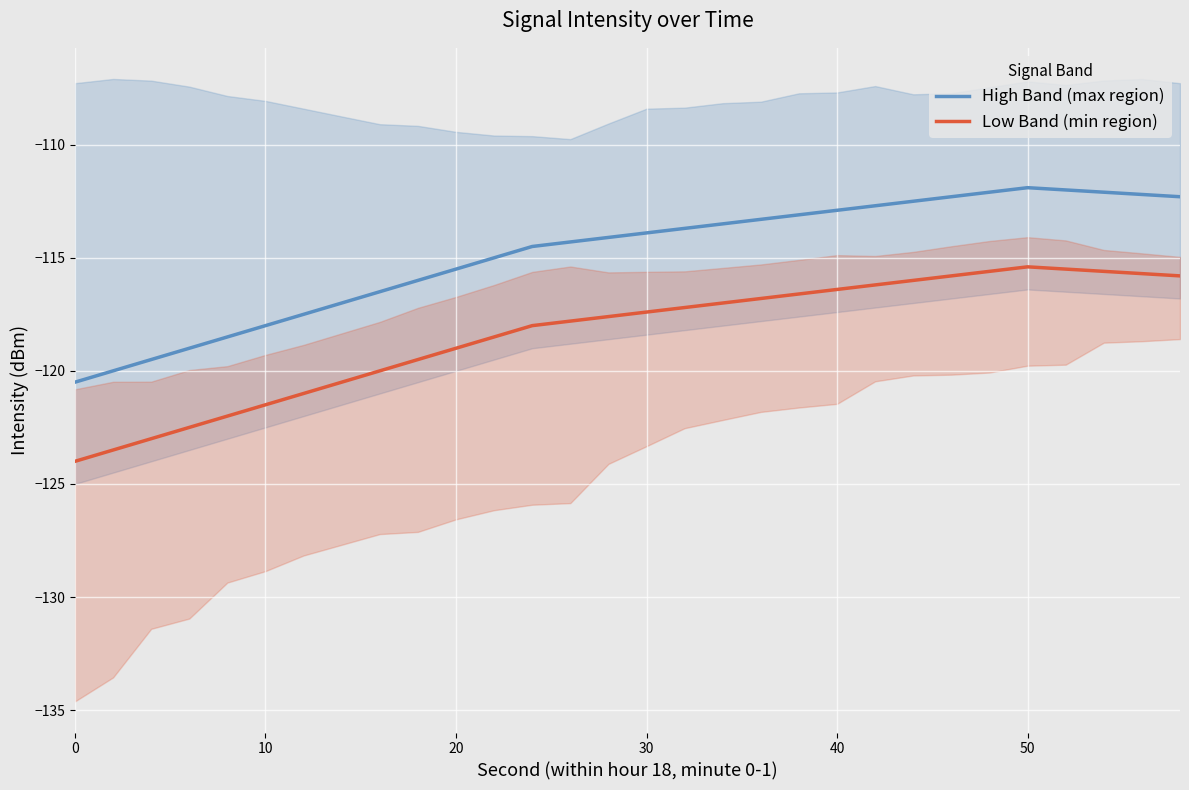

What is the maximum value for High Band (max region)?

-111.9